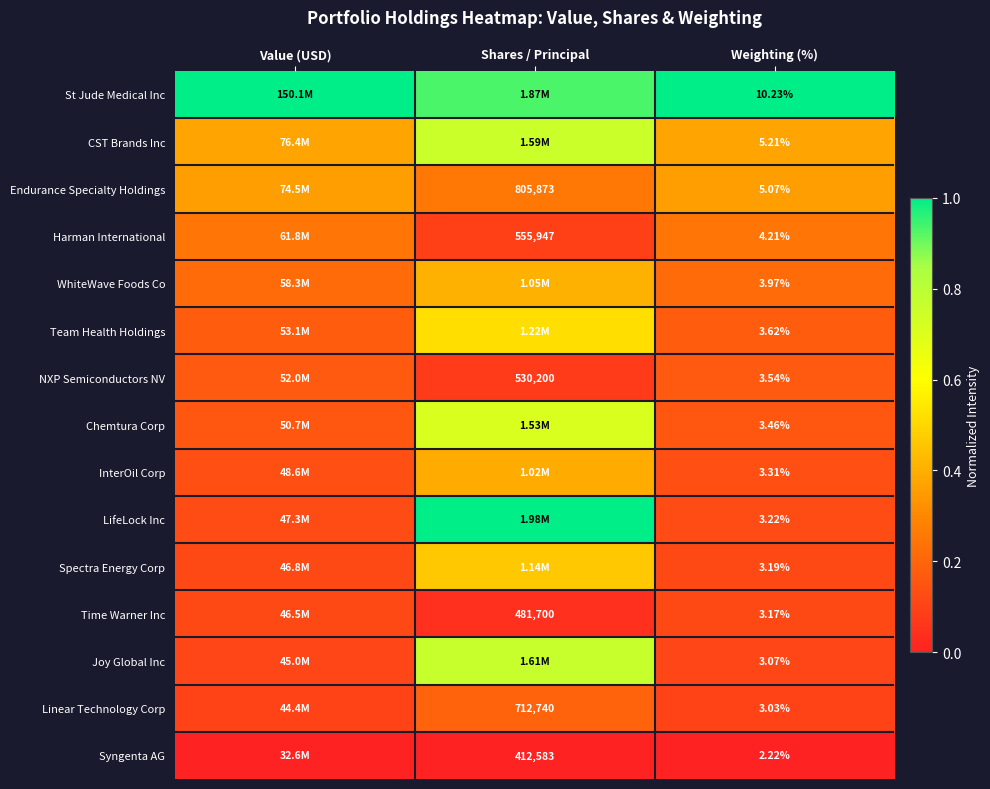

Where is Time Warner Inc nearest to the value 0?

Shares / Principal